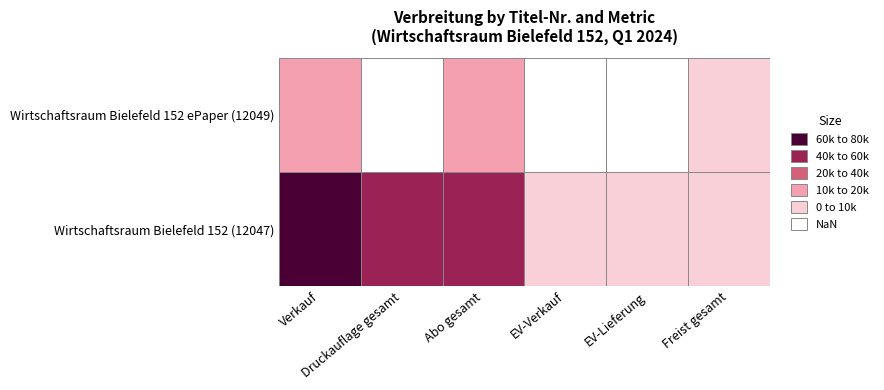

Is the value of 12049 at 0 greater than the value of 12047 at 0?

No